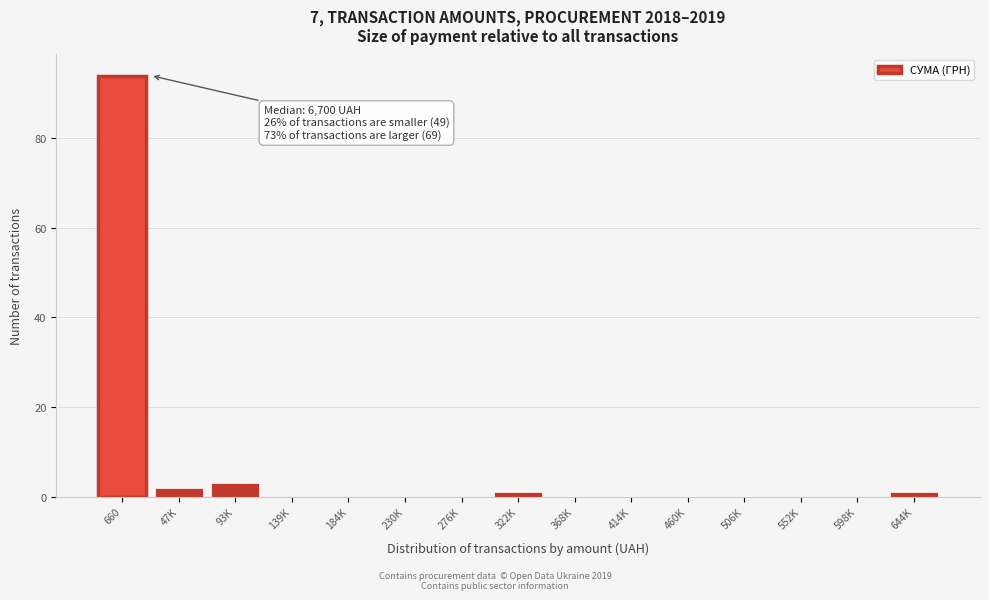

Reading left to right, list all the values displayed in this chart.

660=94	47K=2	93K=3	139K=0	184K=0	230K=0	276K=0	322K=1	368K=0	414K=0	460K=0	506K=0	552K=0	598K=0	644K=1